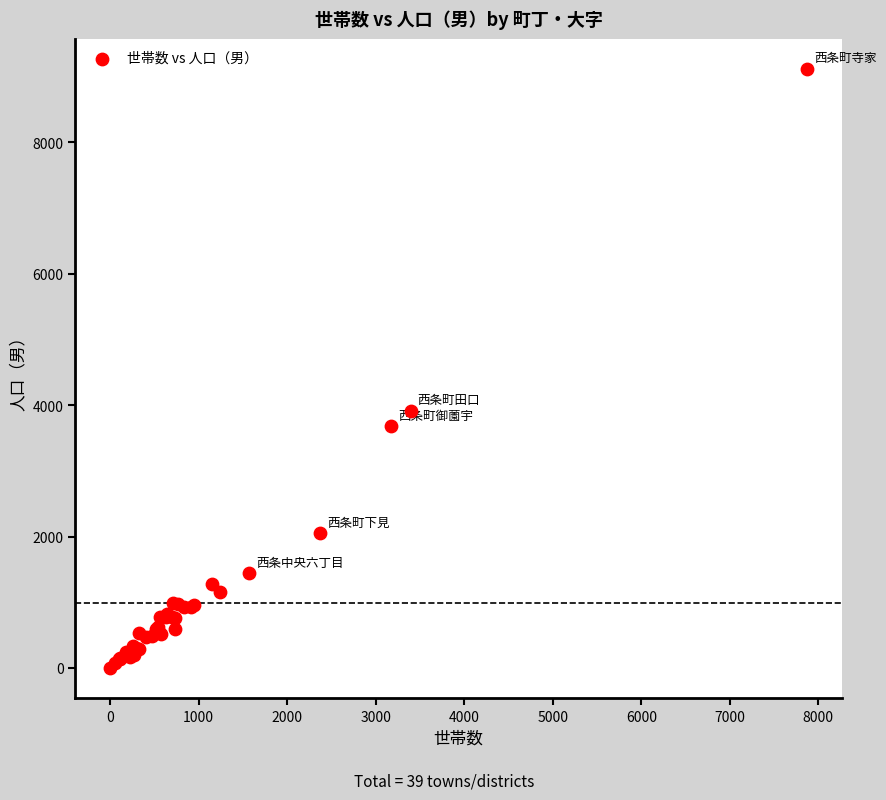

What Y value in the scatter plot is closest to 4561?

3920